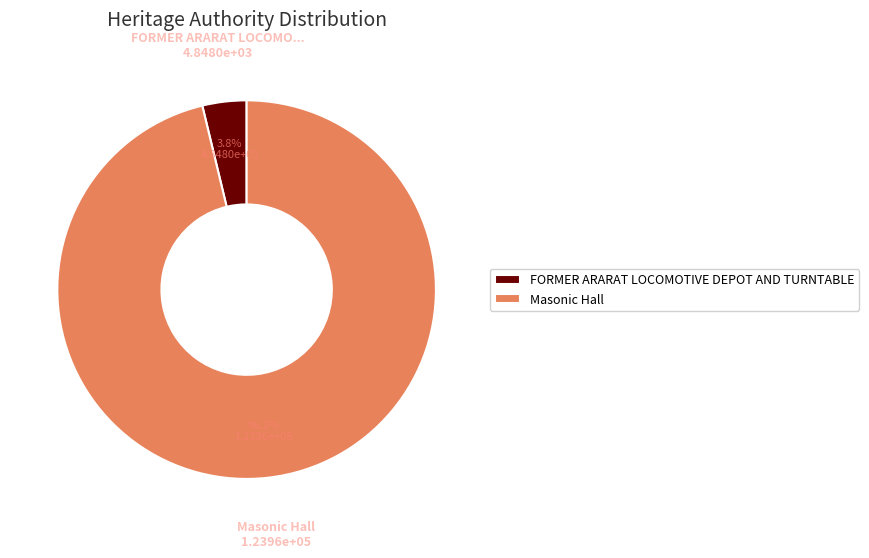

Rank the categories by value from highest to lowest.

Masonic Hall, FORMER ARARAT LOCOMOTIVE DEPOT AND TURNTABLE